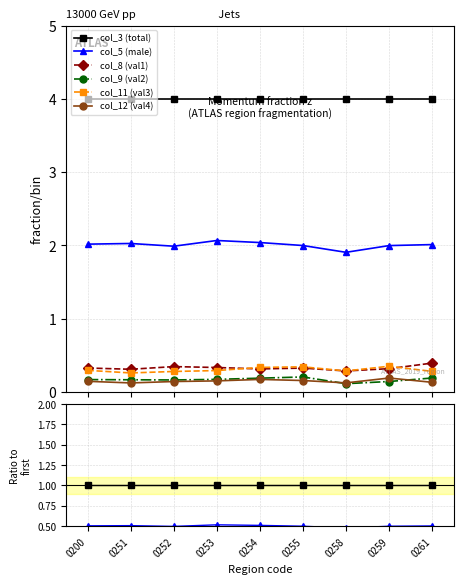

Rank the series by their maximum value, from highest to lowest.

col_3 (total), col_5 (male), col_8 (val1), col_11 (val3), col_9 (val2), col_12 (val4)